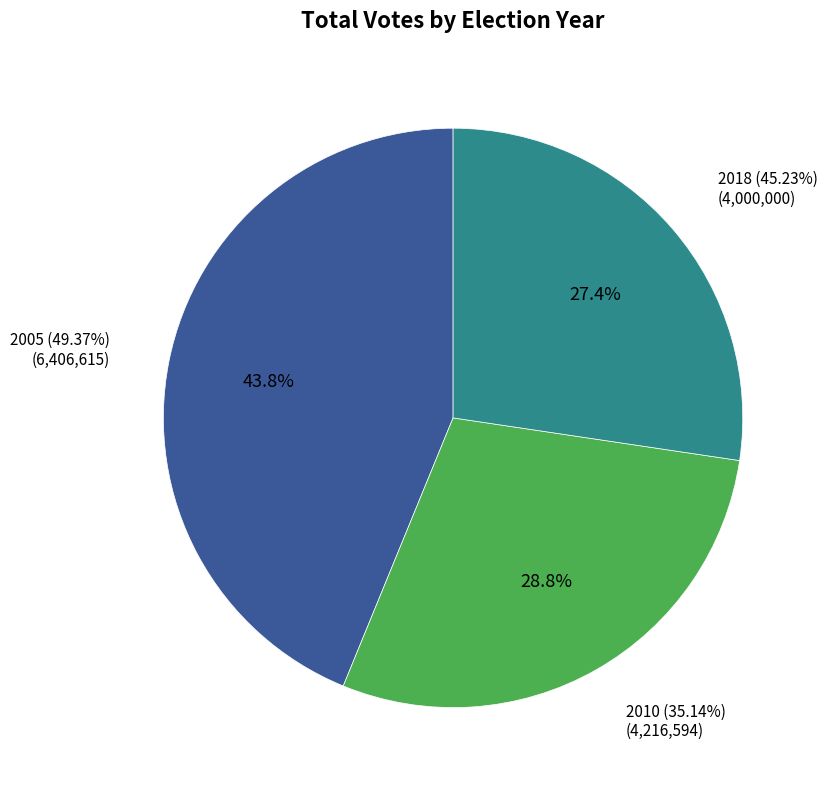

To the nearest percent, what portion does 2010 (35.14%) represent?

29%